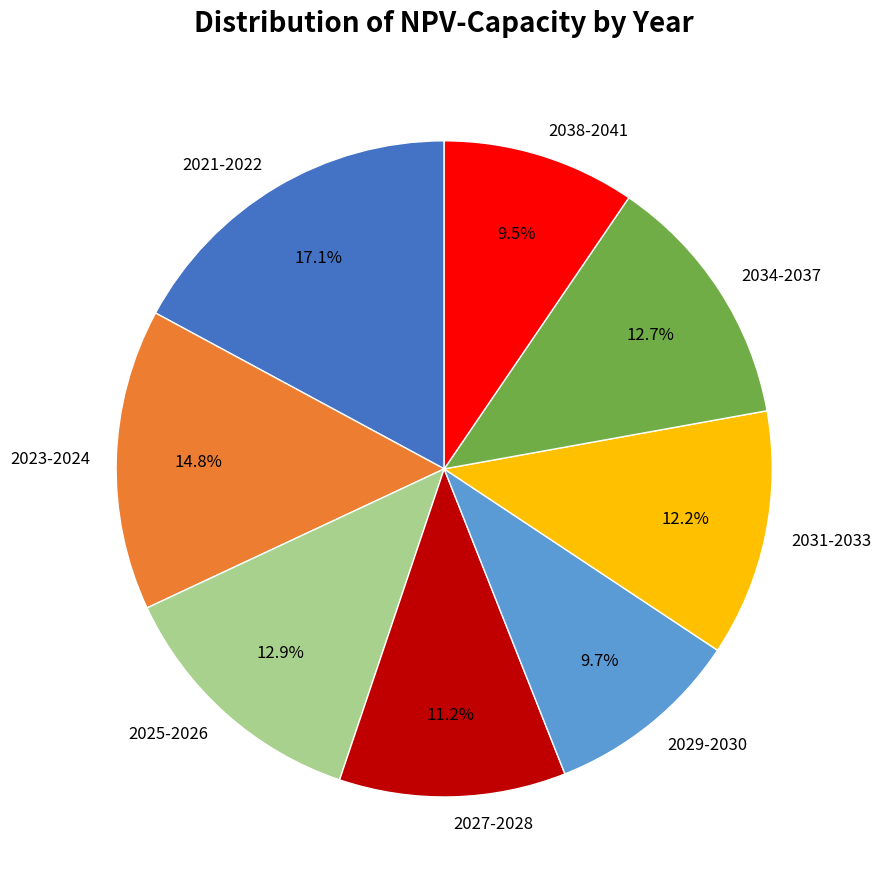

Which slice is the largest?

2021-2022